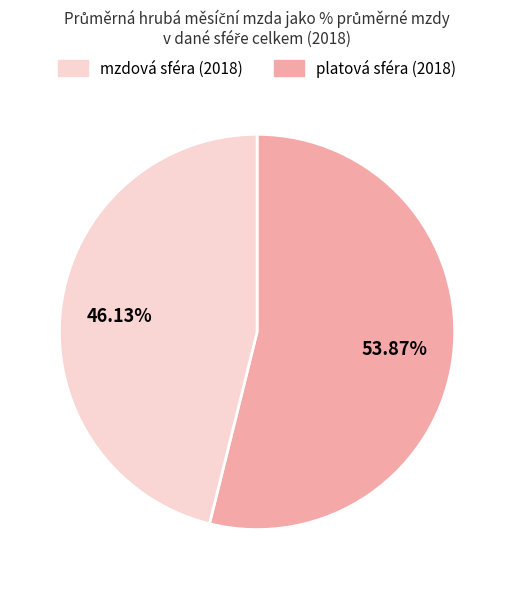

Is there a majority slice in this chart?

Yes